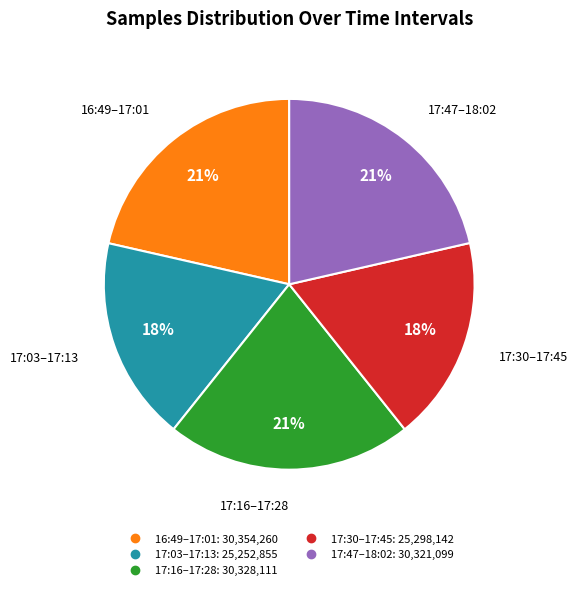

Is there any slice that represents more than half of the pie?

No